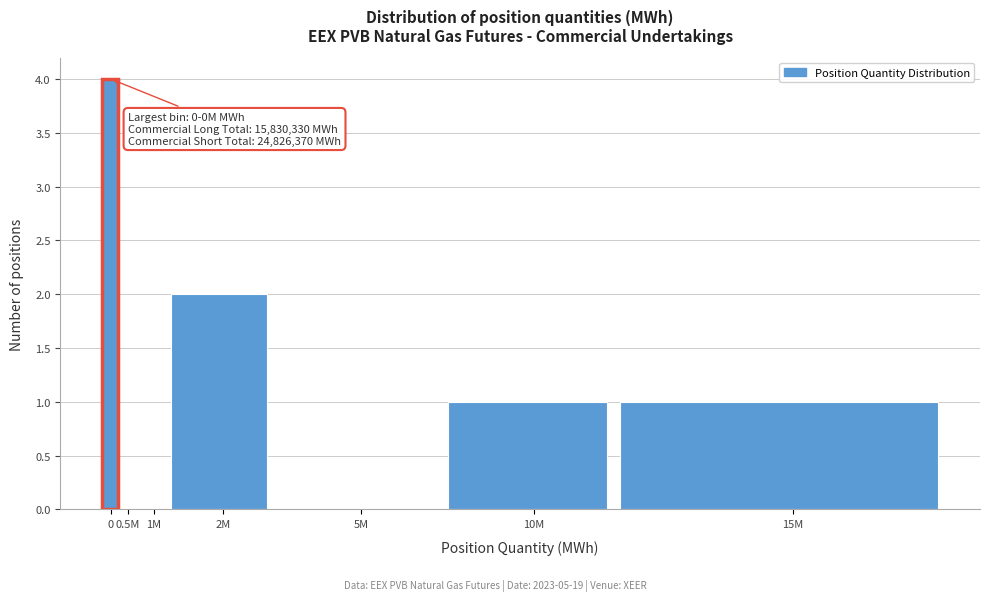

Reading left to right, list all the values displayed in this chart.

0=4	0.5M=0	1M=0	2M=2	5M=0	10M=1	15M=1